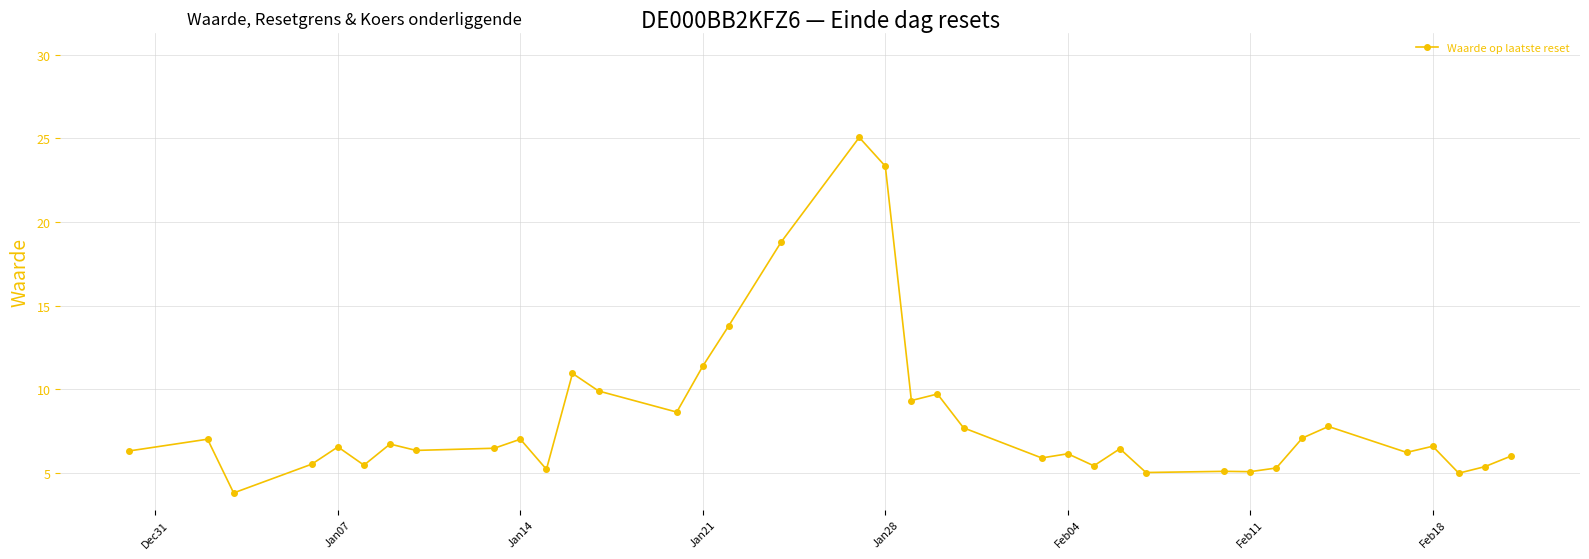

True or false: the data has more than 2 interior local peaks.

True